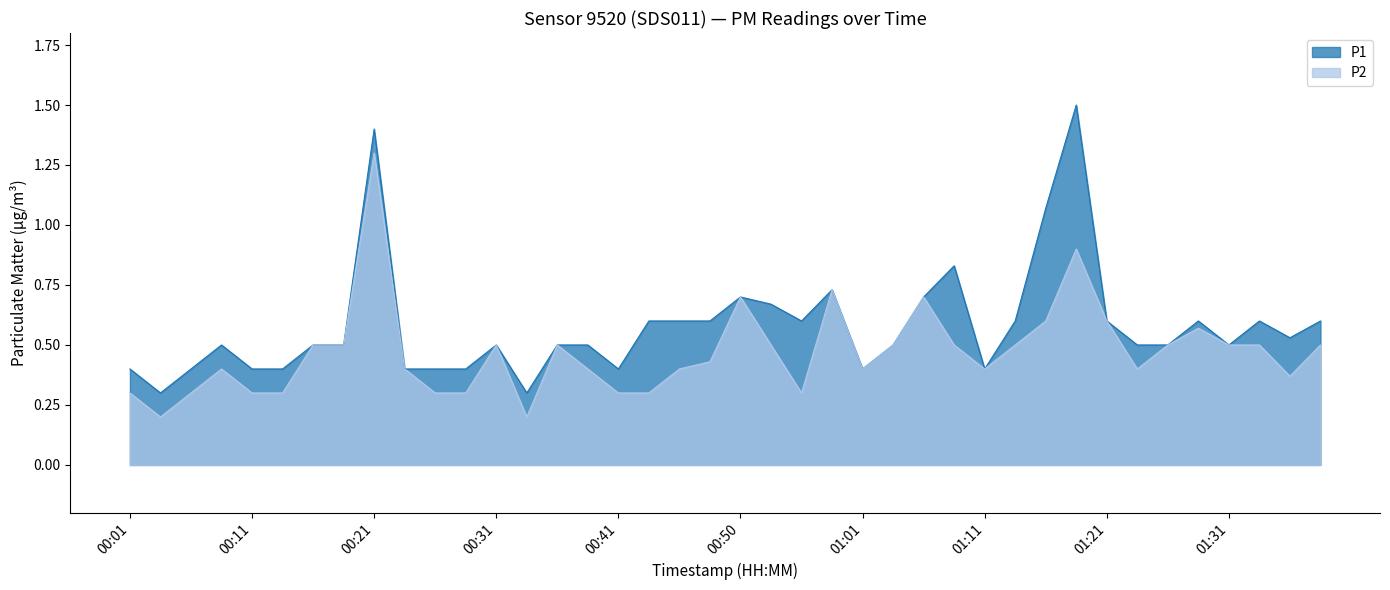

Is the value of P1 at 00:06 greater than the value of P2 at 00:21?

No